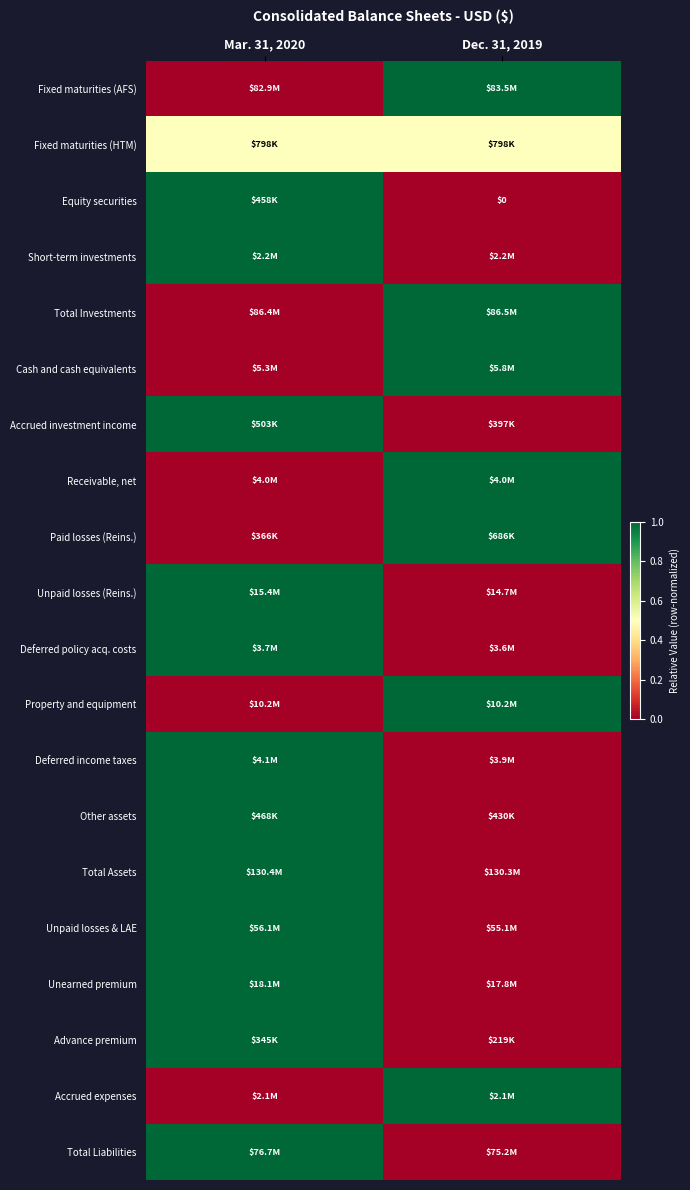

What is the greatest value displayed?

1.0